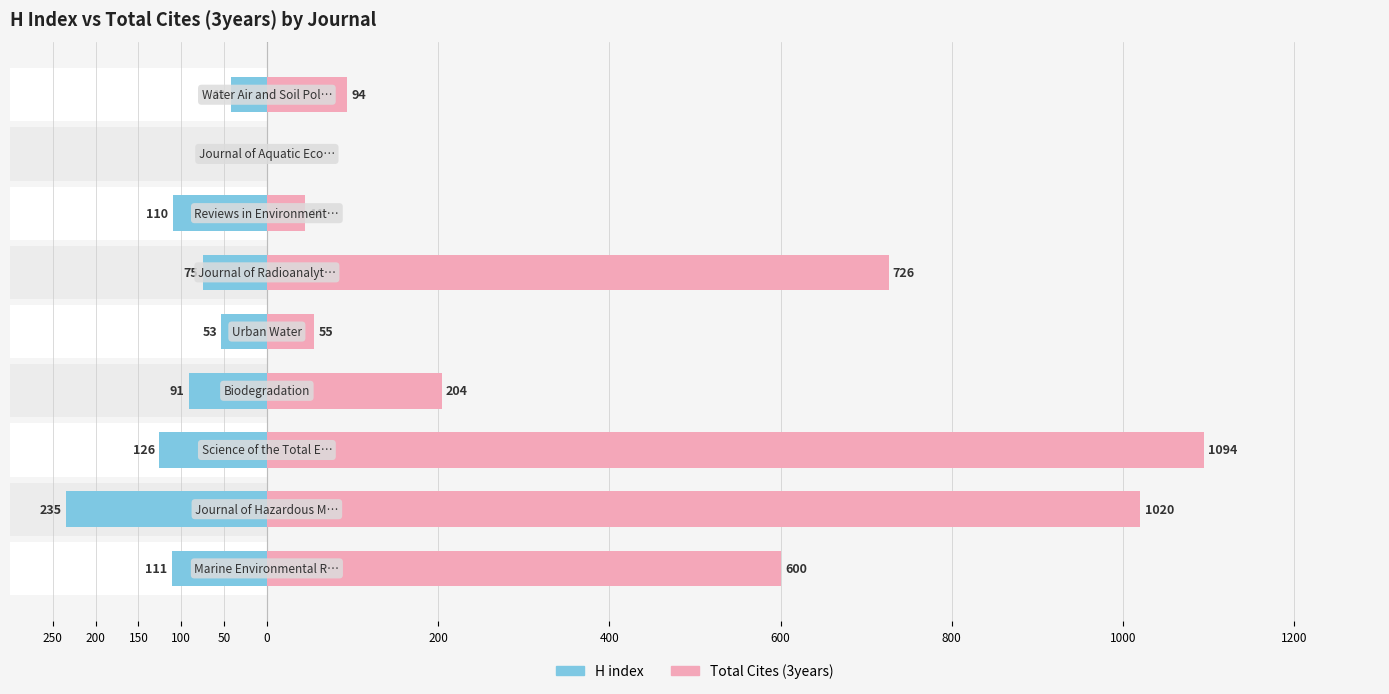

What is the maximum value shown in the chart?

1094